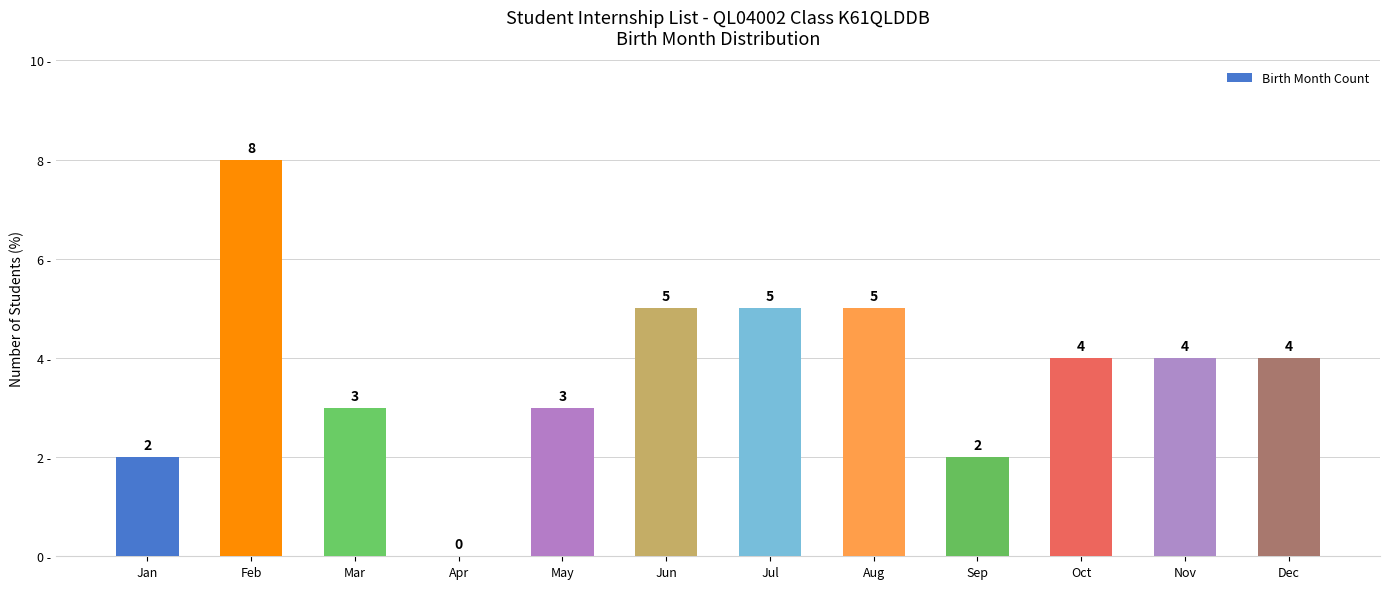

Reading left to right, what are all the values shown in this chart?

Jan=2	Feb=8	Mar=3	Apr=0	May=3	Jun=5	Jul=5	Aug=5	Sep=2	Oct=4	Nov=4	Dec=4